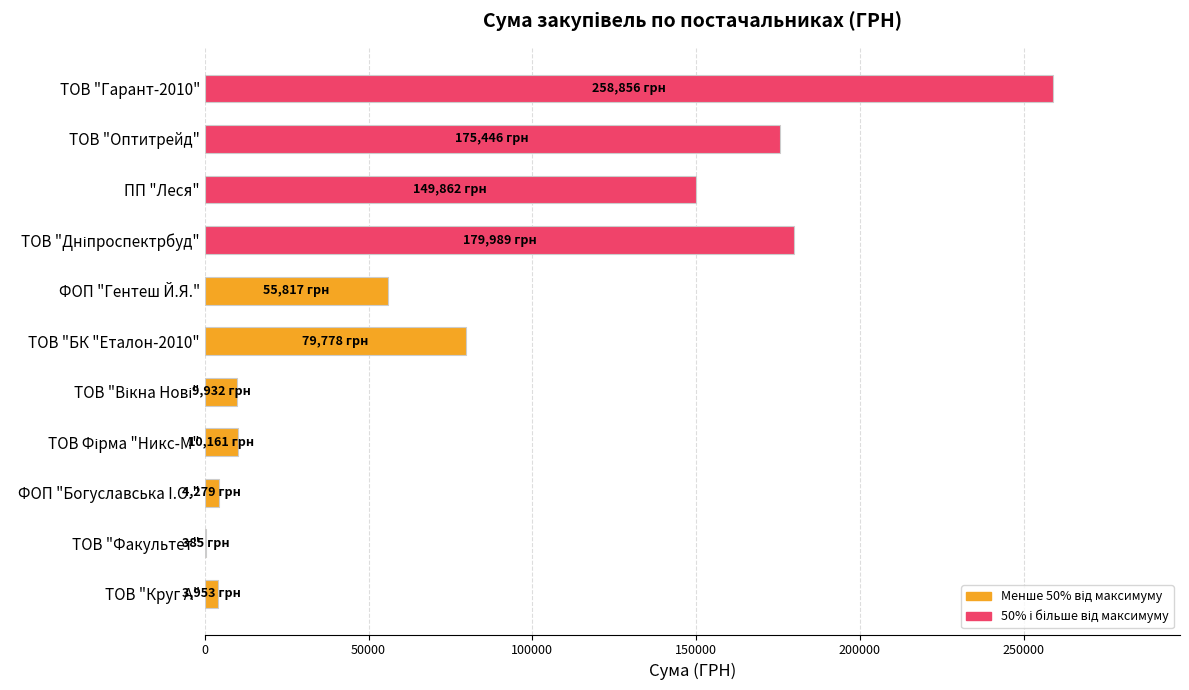

How many data points does each series have?

11